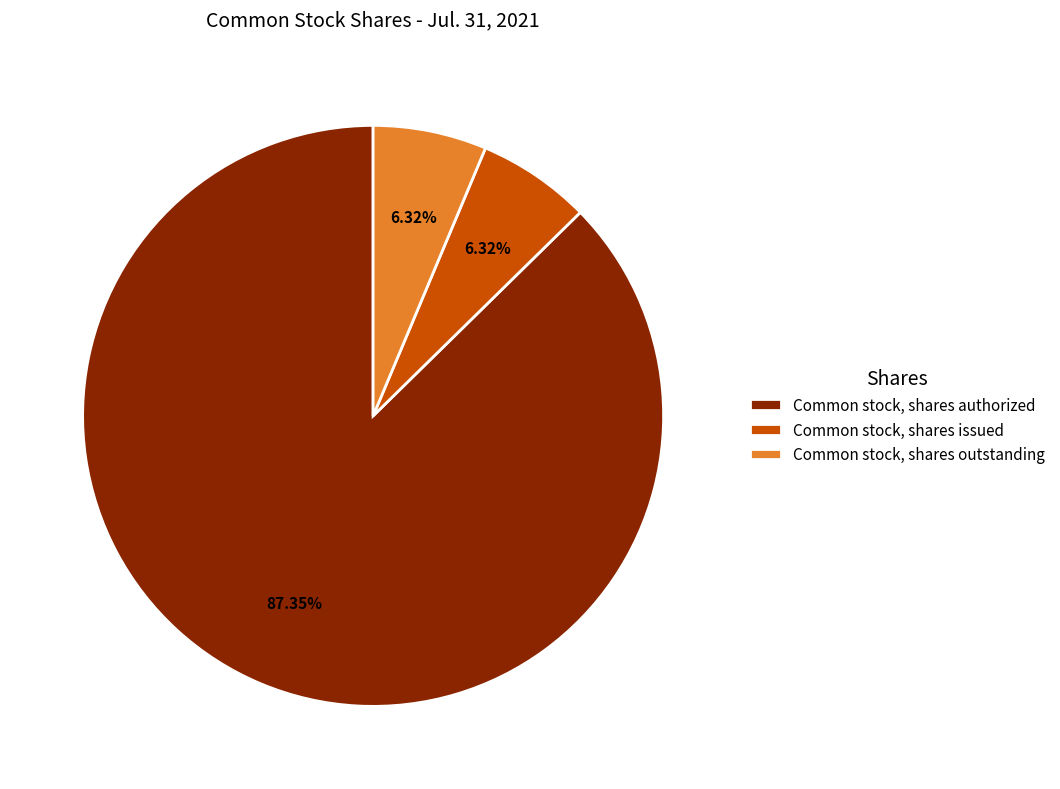

Which category has the biggest portion of the pie?

Common stock, shares authorized